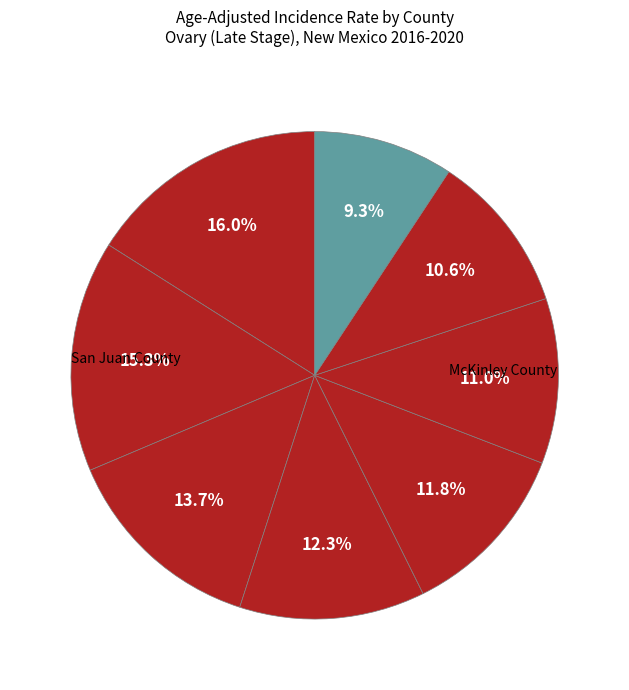

How many slices are in this pie chart?

8